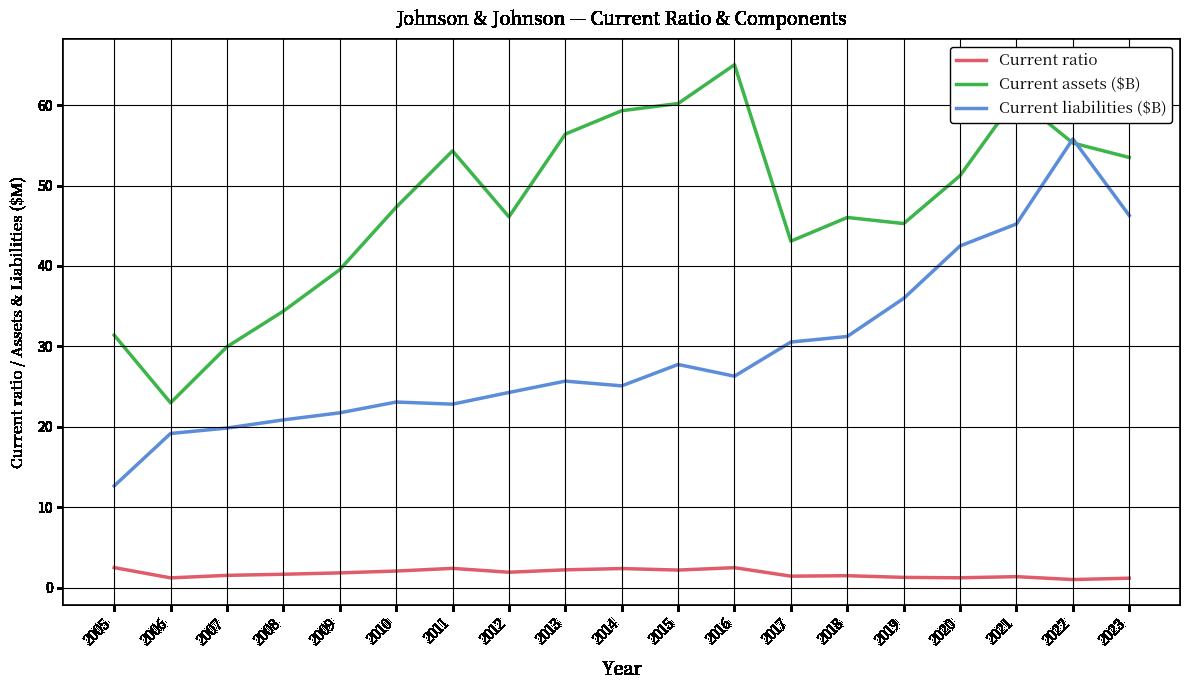

In Current assets ($B), how many points are lower than both neighbors (excluding endpoints)?

4